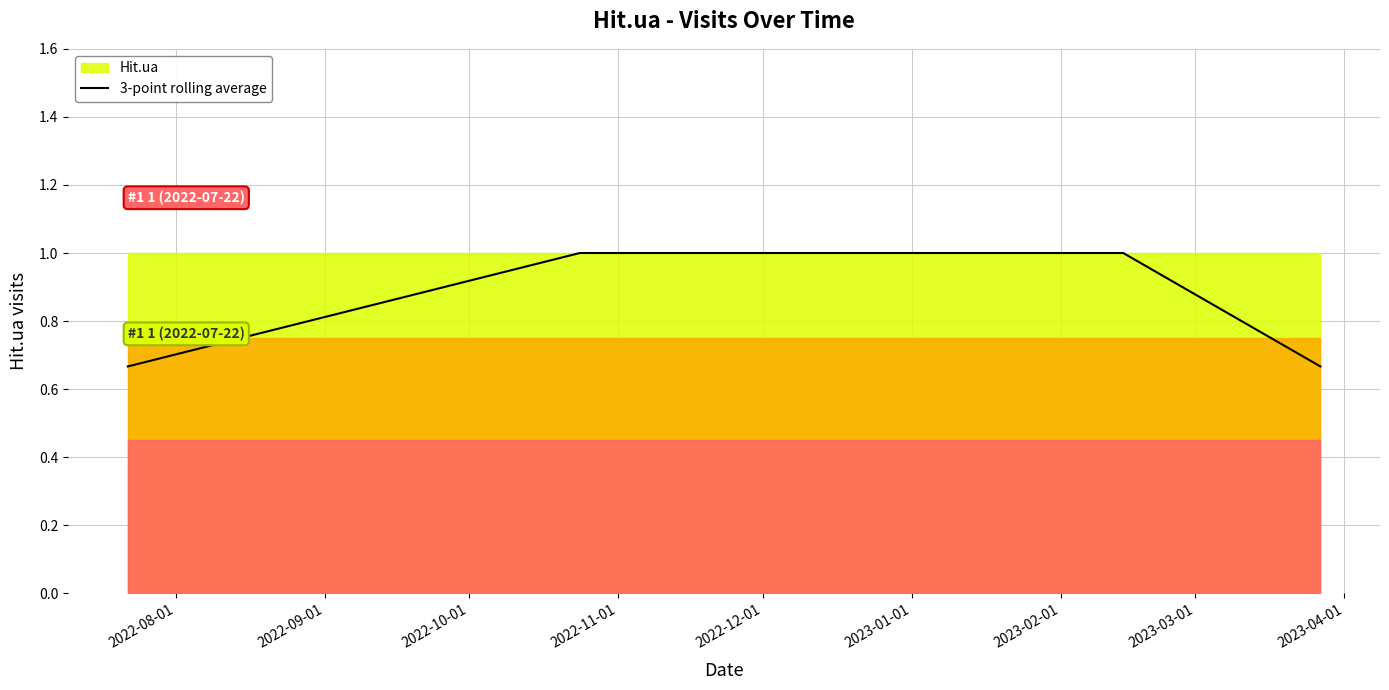

What is the sum of all values?

8.3